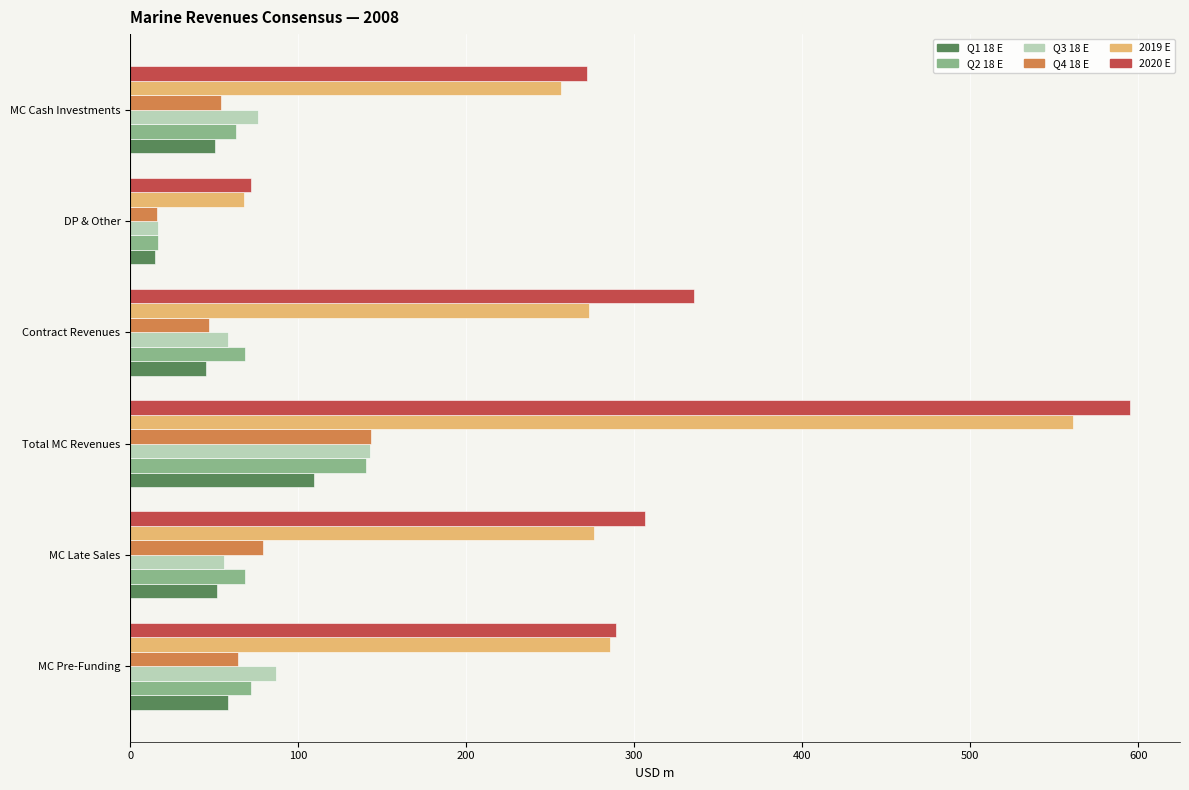

The value of Q1 18 E at MC Cash Investments is 50.6. True or false?

True